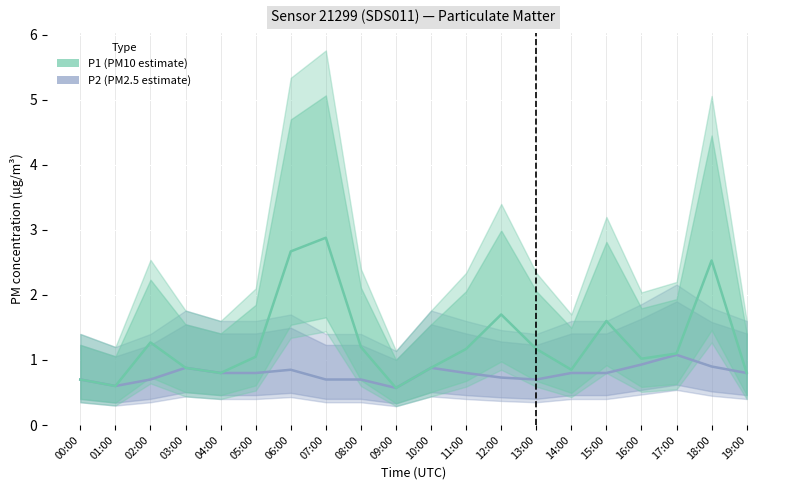

At how many categories does at least one series exceed 2?

3